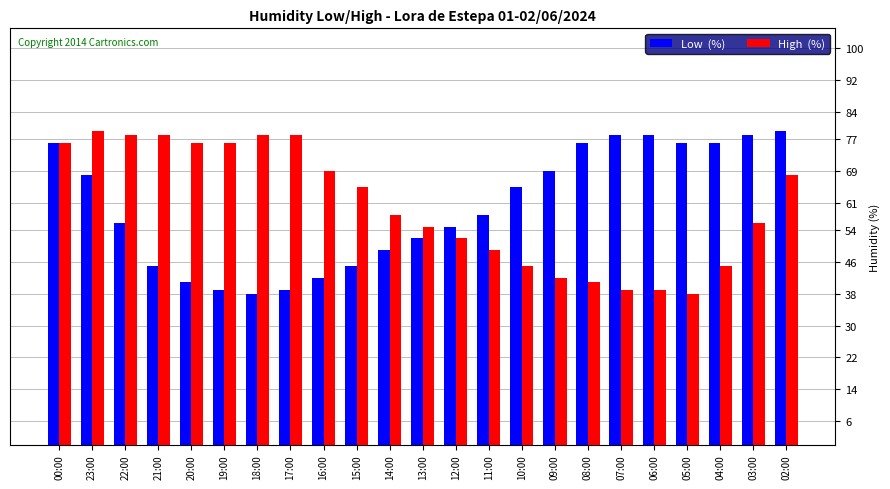

What is the spread (max minus min) of values at 06:00?

39